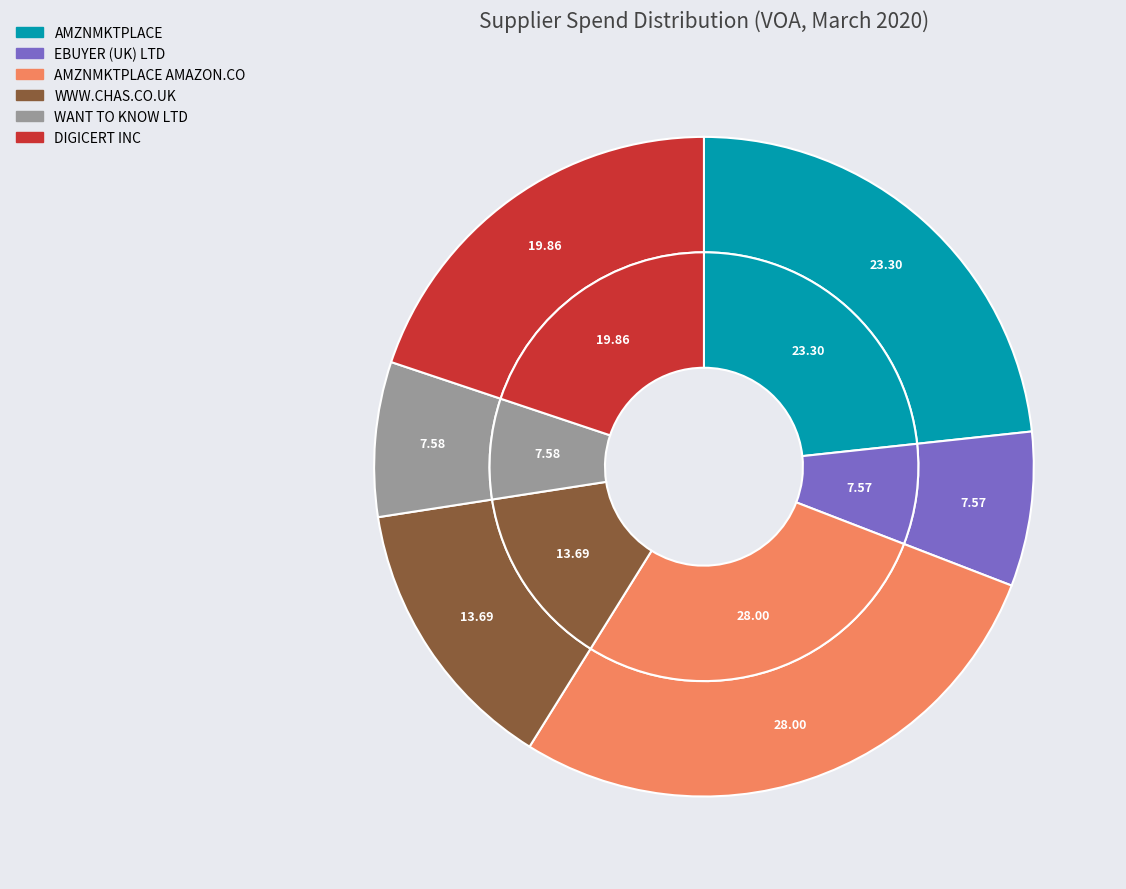

The WWW.CHAS.CO.UK slice represents 14% of the pie. True or false?

True